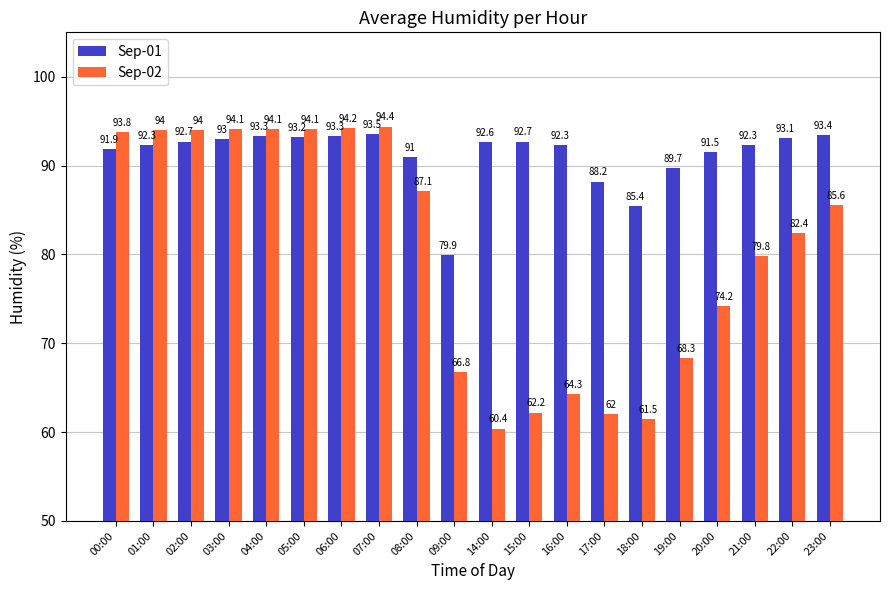

Rank the series by their average value, from lowest to highest.

Sep-02, Sep-01